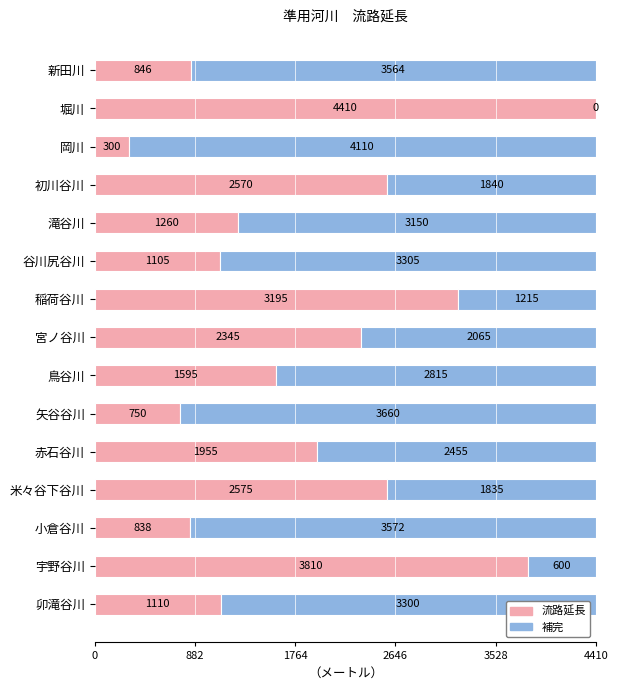

Is it true that 流路延長 equals 1864 at 谷川尻谷川?

False